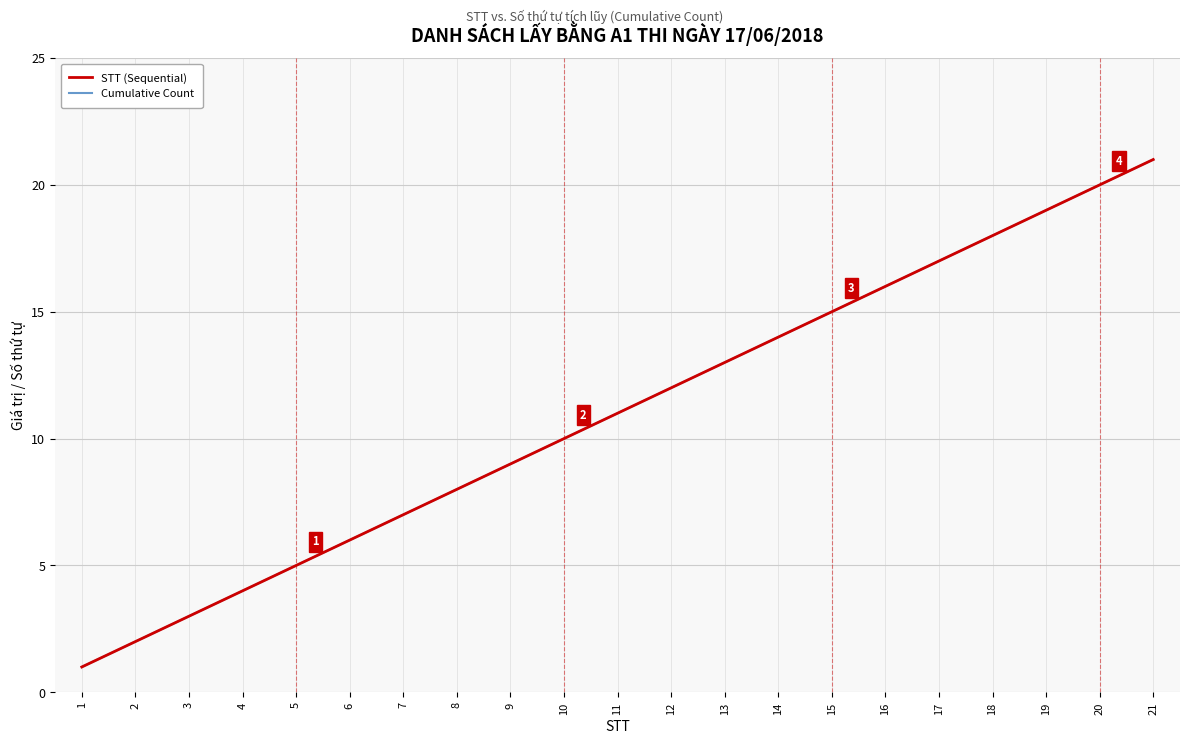

Is this an area chart (filled region under the line)?

No